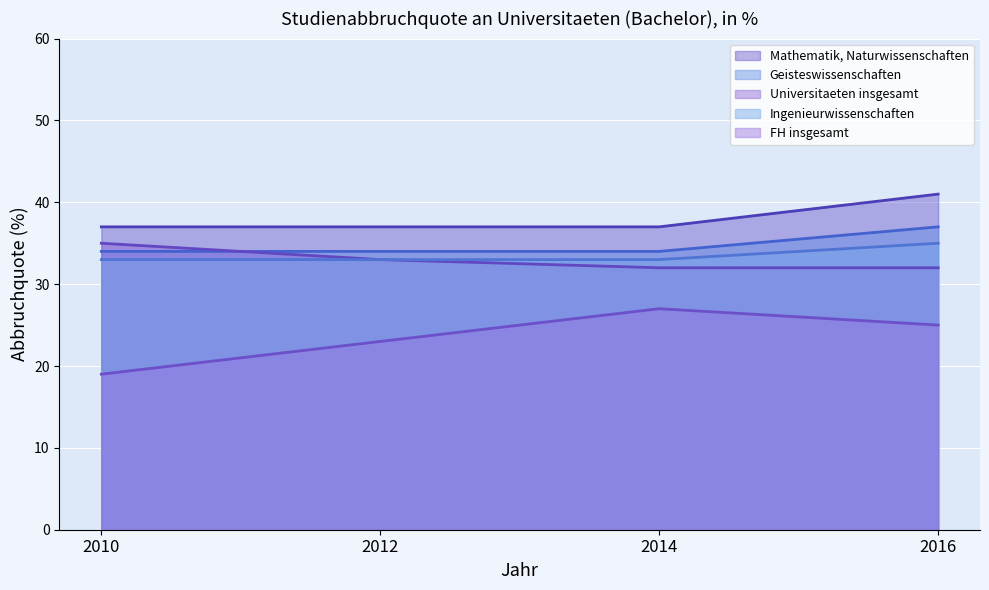

At which category does the chart reach its peak across all series?

2016